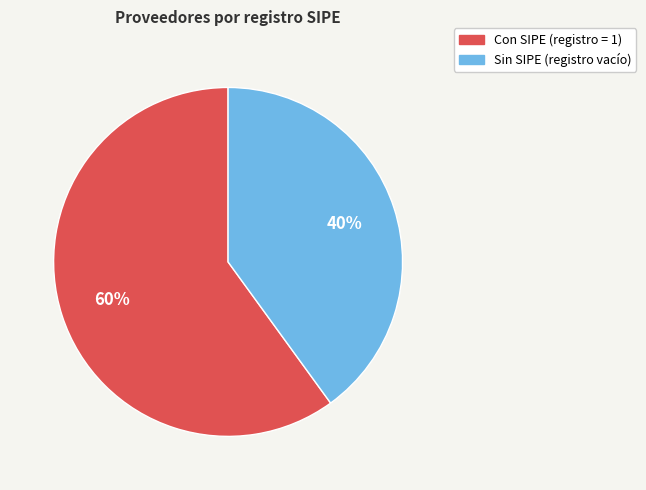

To the nearest percent, what is the difference between the largest and smallest slice percentages?

20%